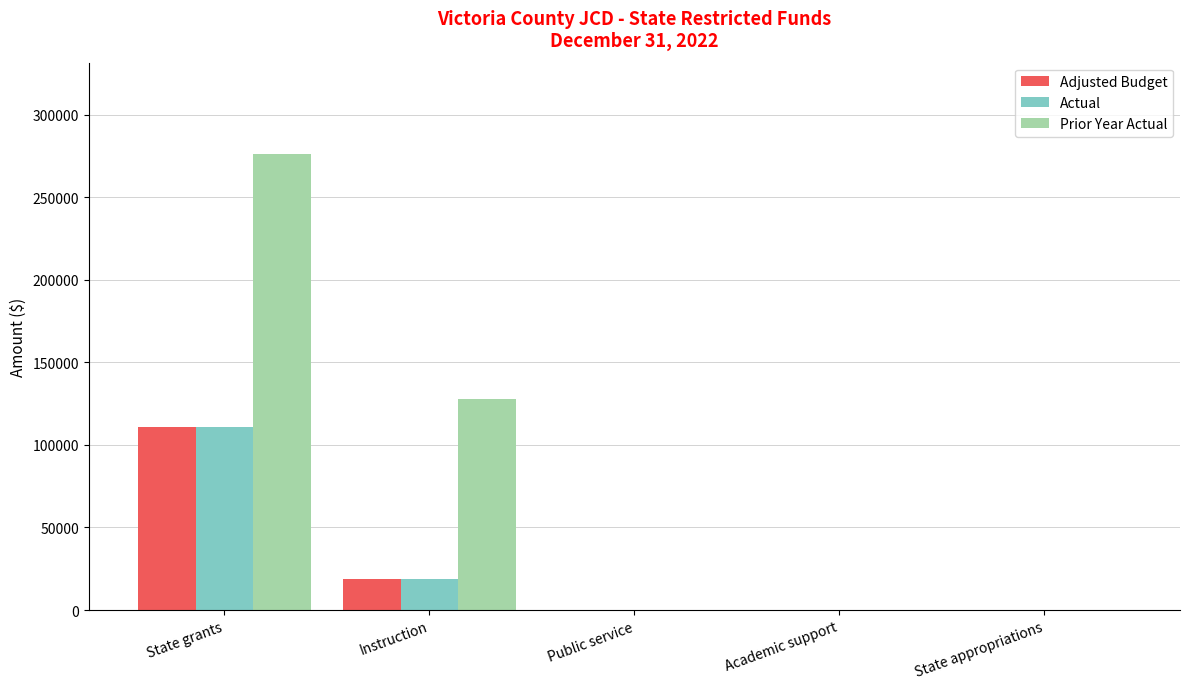

Is it true that Actual equals -35781.2 at State appropriations?

False